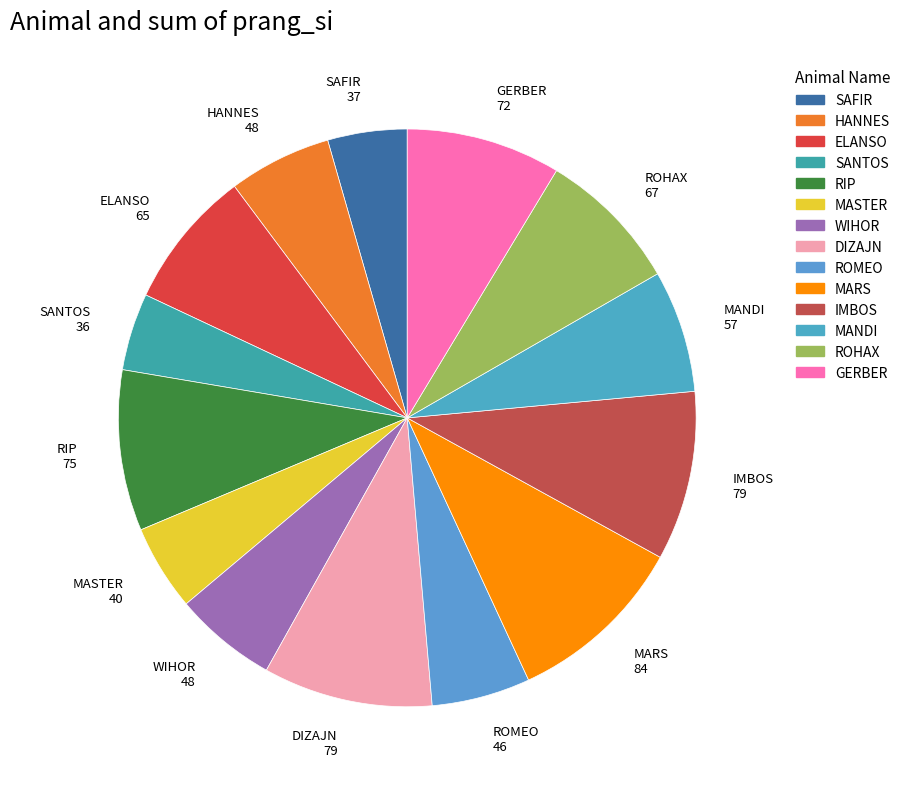

Which has a higher value, WIHOR or MASTER?

WIHOR